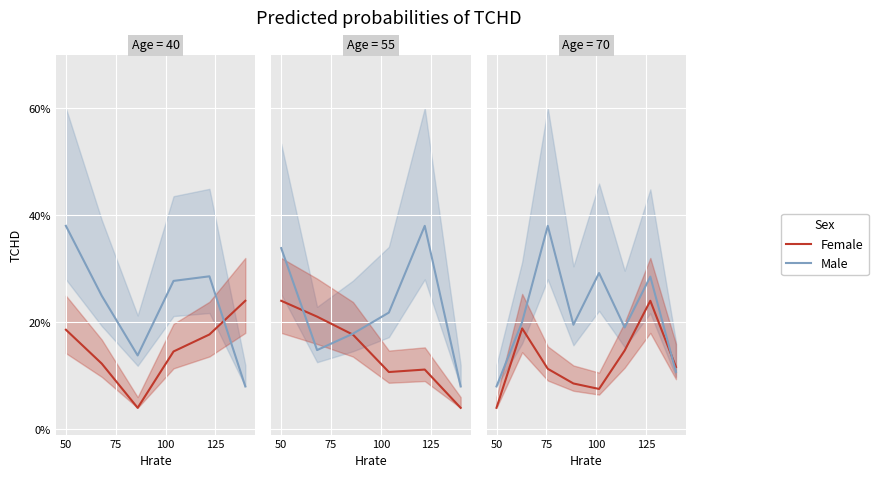

In Female, how many points are lower than both neighbors (excluding endpoints)?

1